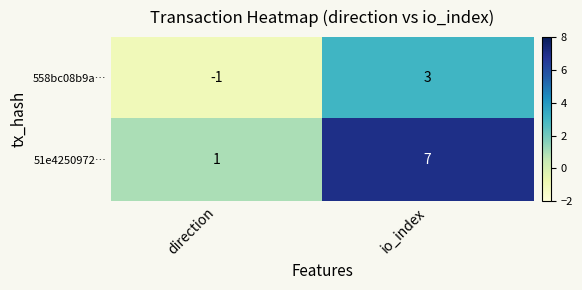

Reading left to right, transcribe all the data shown in this chart.

558bc08b9a…: -1	3
51e4250972…: 1	7